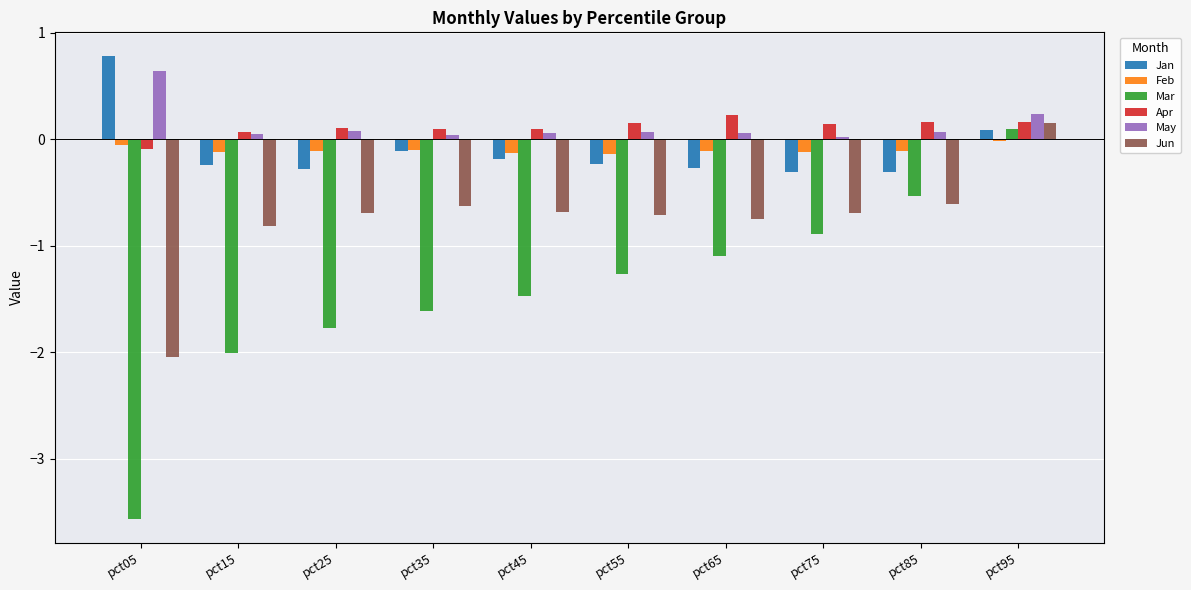

What are all the series names shown in the legend?

Jan, Feb, Mar, Apr, May, Jun